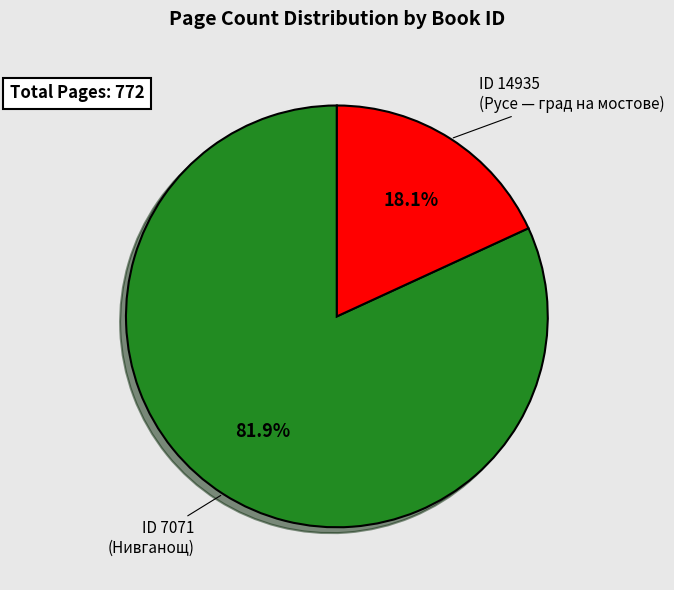

Rank the categories by value from highest to lowest.

ID 7071 (Нивганощ), ID 14935 (Русе — град на мостове)